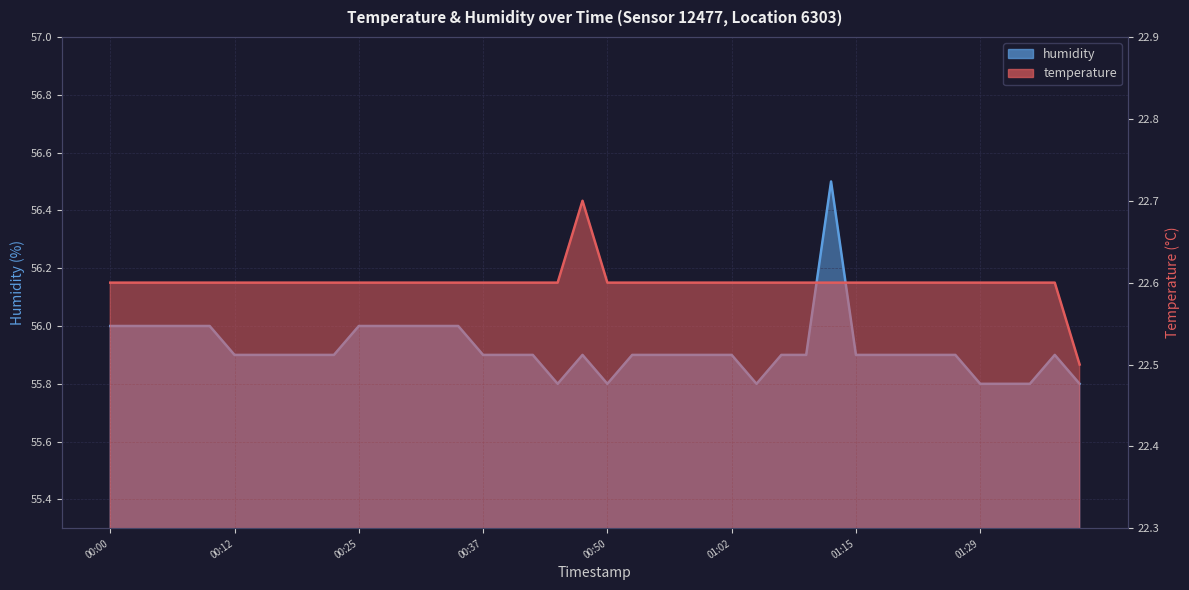

True or false: humidity and temperature intersect in this chart.

False